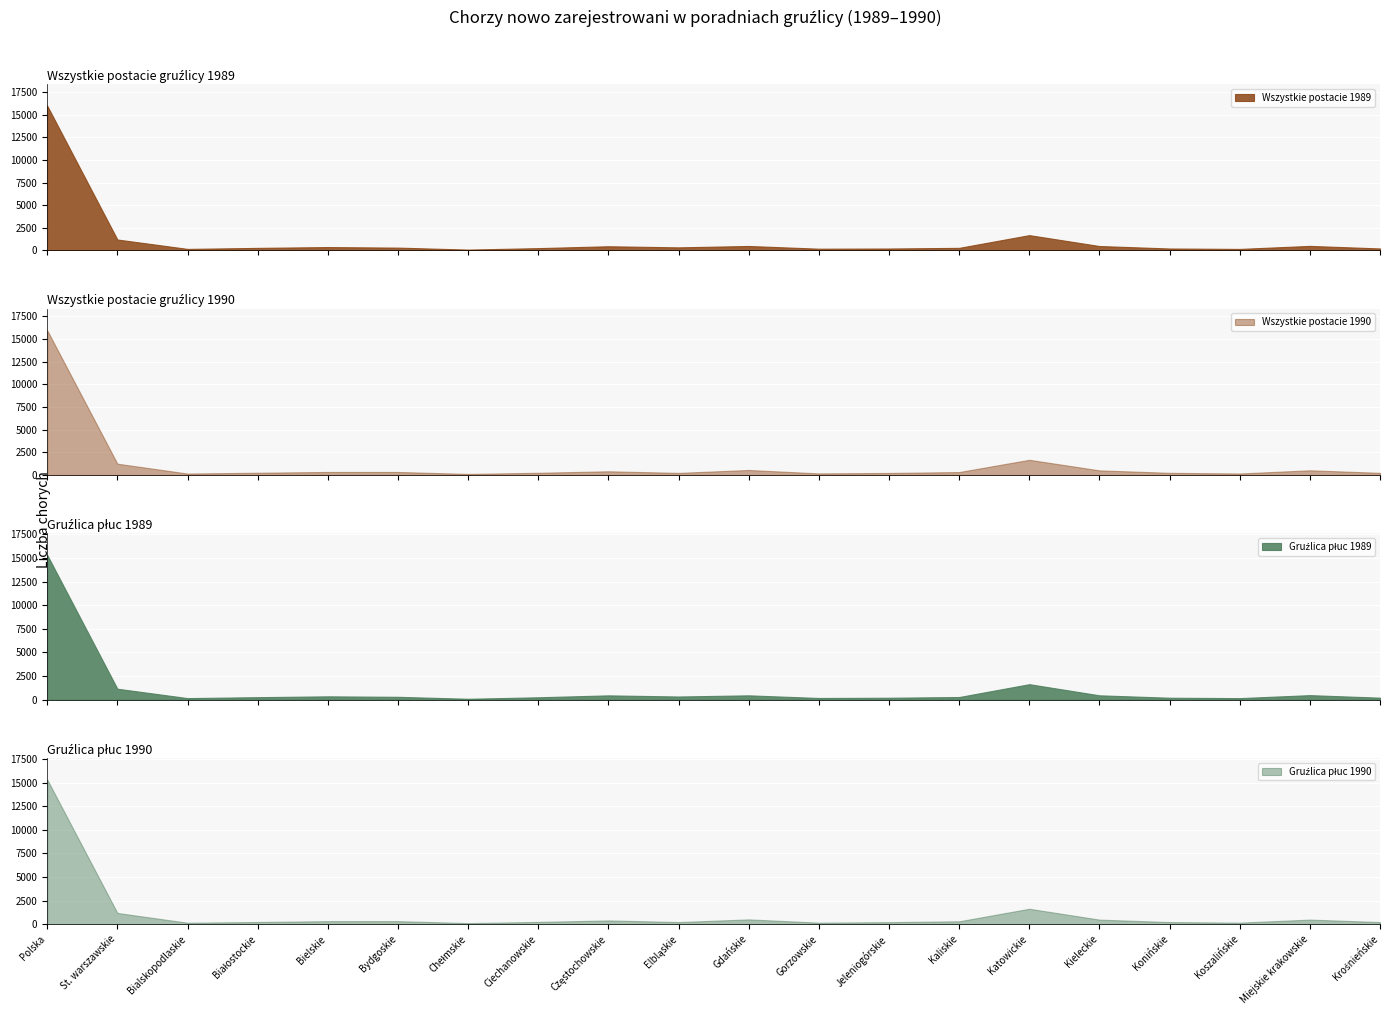

Between which two adjacent categories do Wszystkie postacie 1990 and Wszystkie postacie 1989 first intersect?

Polska and St. warszawskie